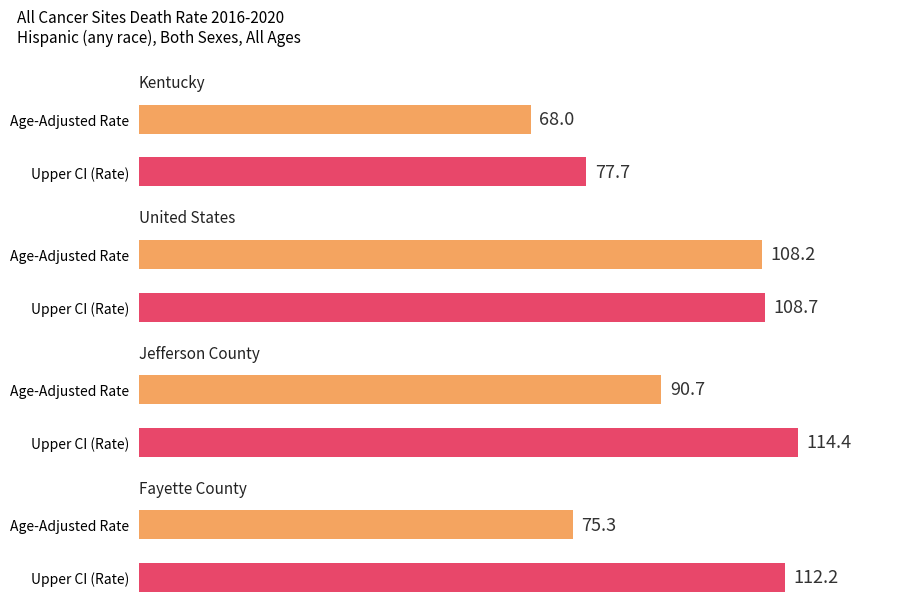

The value of Upper CI at United States is 29.9. True or false?

False